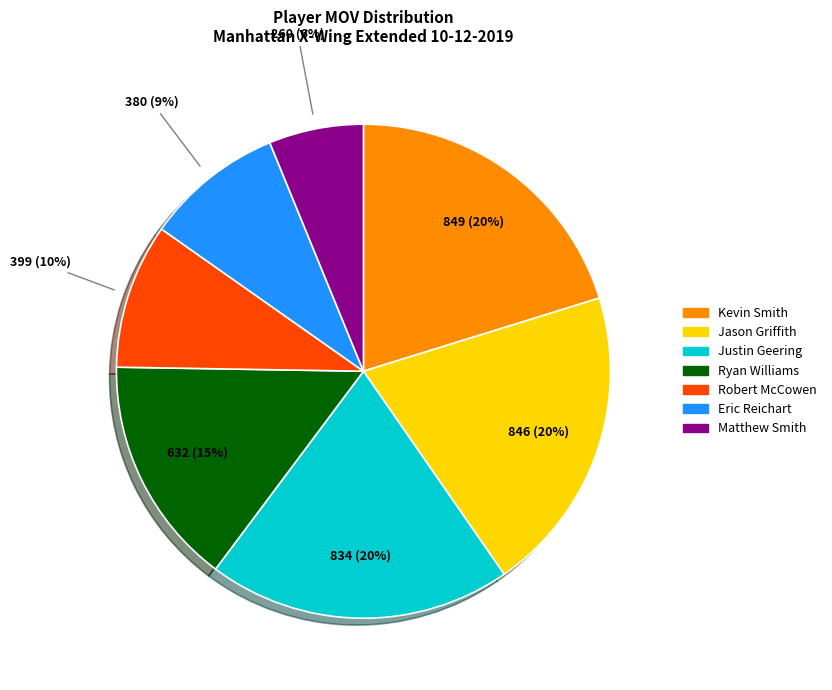

The Eric Reichart slice represents 1% of the pie. True or false?

False